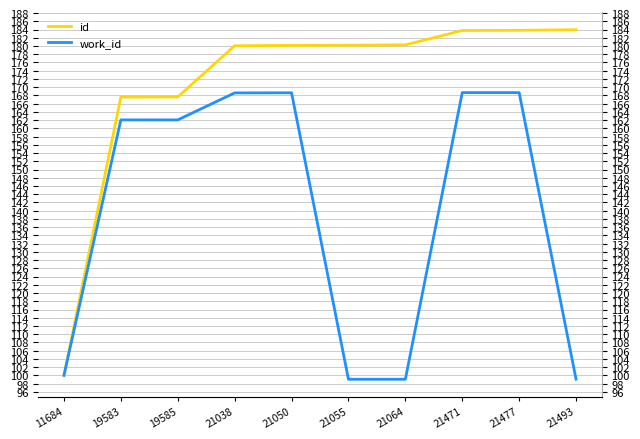

What is the smallest value displayed?

99.1